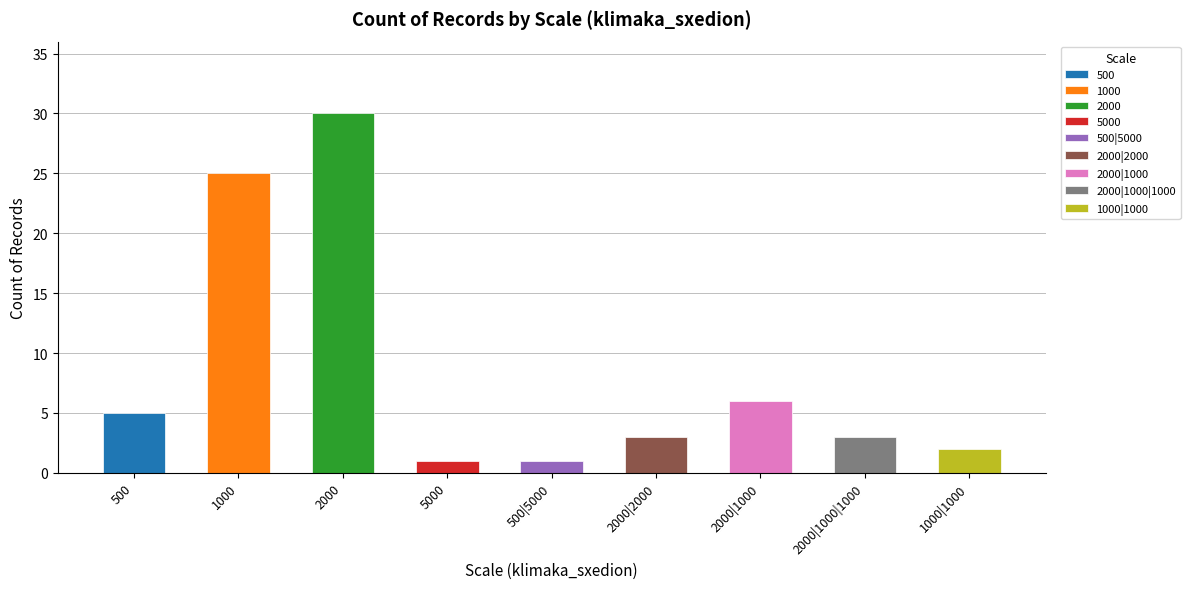

Rank the categories by value from lowest to highest.

5000, 500|5000, 1000|1000, 2000|2000, 2000|1000|1000, 500, 2000|1000, 1000, 2000